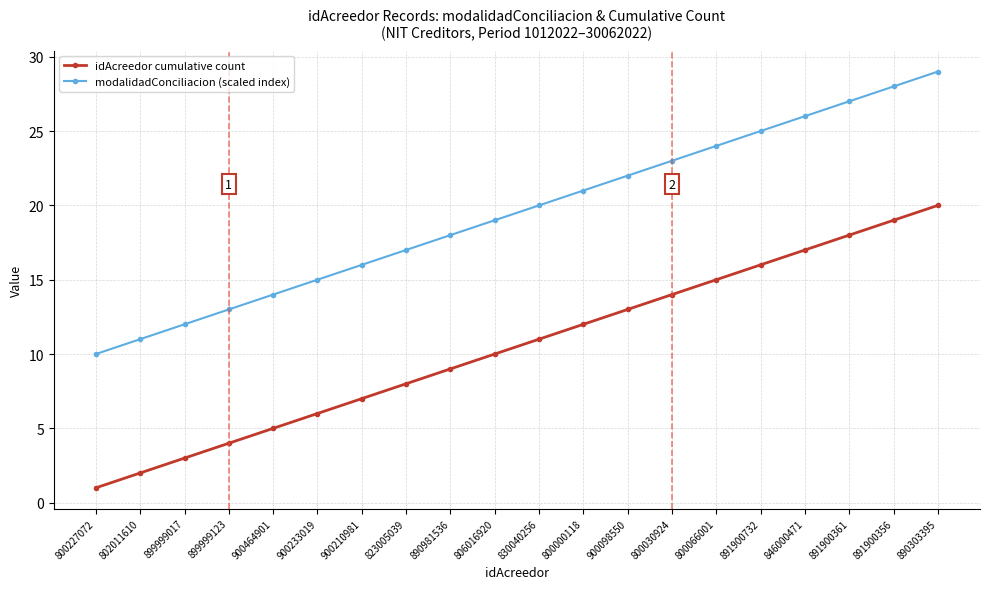

True or false: modalidadConciliacion (scaled index) and idAcreedor cumulative count cross at least once.

False